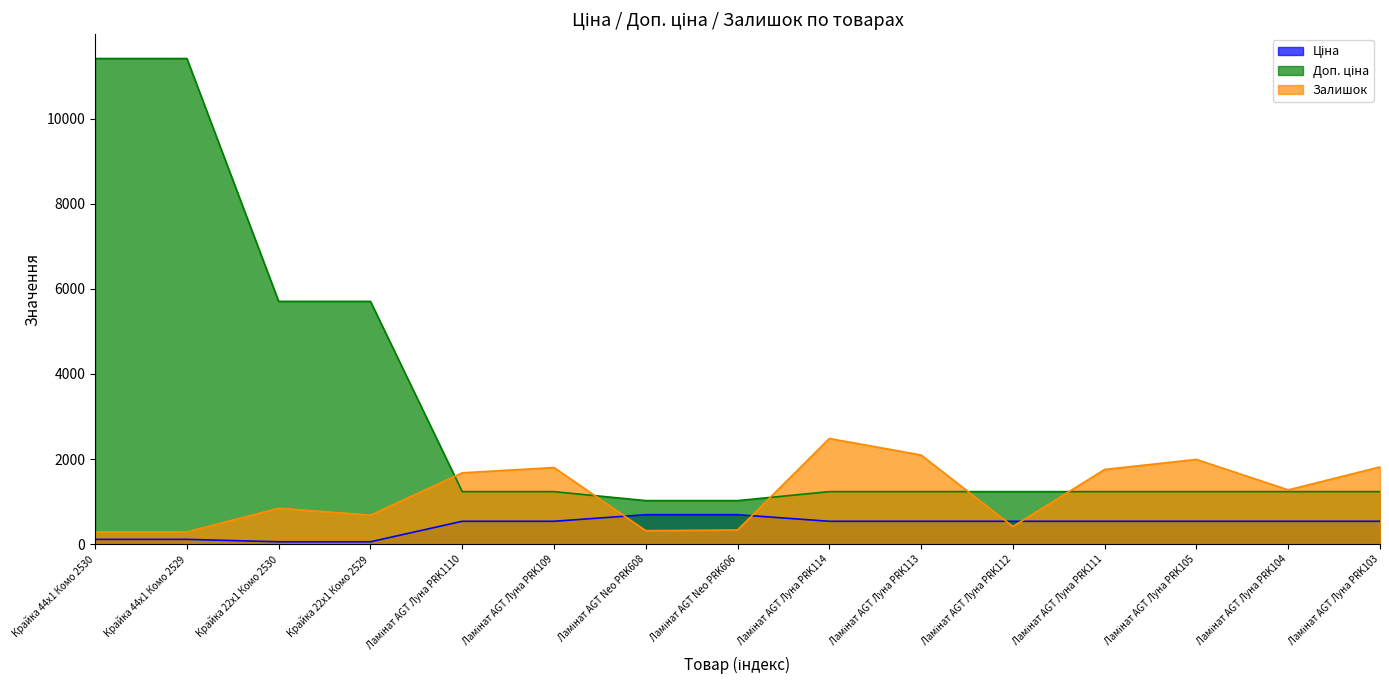

At which category does Залишок reach its first local valley?

Крайка 22x1 Комо 2529